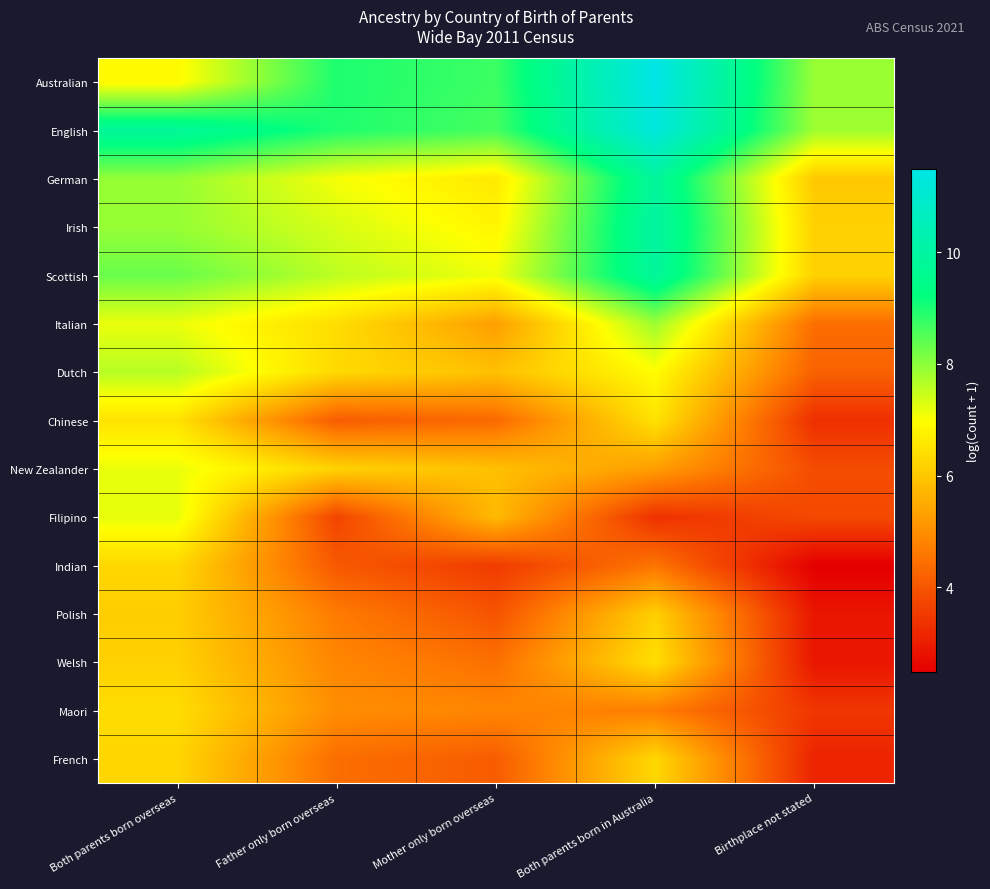

Reading right to left, list all the values displayed in this chart.

Australian: Birthplace not stated=7.9	Both parents born in Australia=11.5	Mother only born overseas=8.7	Father only born overseas=9.0	Both parents born overseas=6.9
English: Birthplace not stated=7.8	Both parents born in Australia=11.3	Mother only born overseas=8.6	Father only born overseas=9.0	Both parents born overseas=9.8
German: Birthplace not stated=6.0	Both parents born in Australia=9.9	Mother only born overseas=6.6	Father only born overseas=7.1	Both parents born overseas=7.9
Irish: Birthplace not stated=6.2	Both parents born in Australia=10.0	Mother only born overseas=6.8	Father only born overseas=7.3	Both parents born overseas=7.9
Scottish: Birthplace not stated=6.2	Both parents born in Australia=9.9	Mother only born overseas=7.1	Father only born overseas=7.6	Both parents born overseas=8.3
Italian: Birthplace not stated=4.4	Both parents born in Australia=7.9	Mother only born overseas=5.3	Father only born overseas=6.4	Both parents born overseas=7.2
Dutch: Birthplace not stated=4.2	Both parents born in Australia=7.0	Mother only born overseas=5.9	Father only born overseas=6.3	Both parents born overseas=7.6
Chinese: Birthplace not stated=3.3	Both parents born in Australia=6.5	Mother only born overseas=4.4	Father only born overseas=4.1	Both parents born overseas=6.5
New Zealander: Birthplace not stated=3.9	Both parents born in Australia=5.3	Mother only born overseas=5.9	Father only born overseas=6.2	Both parents born overseas=7.2
Filipino: Birthplace not stated=3.8	Both parents born in Australia=3.4	Mother only born overseas=5.8	Father only born overseas=3.7	Both parents born overseas=7.2
Indian: Birthplace not stated=2.5	Both parents born in Australia=4.6	Mother only born overseas=3.6	Father only born overseas=4.1	Both parents born overseas=6.3
Polish: Birthplace not stated=2.9	Both parents born in Australia=6.2	Mother only born overseas=4.0	Father only born overseas=4.7	Both parents born overseas=6.1
Welsh: Birthplace not stated=2.9	Both parents born in Australia=6.4	Mother only born overseas=4.5	Father only born overseas=4.9	Both parents born overseas=6.2
Maori: Birthplace not stated=3.5	Both parents born in Australia=4.7	Mother only born overseas=4.9	Father only born overseas=5.0	Both parents born overseas=6.4
French: Birthplace not stated=3.1	Both parents born in Australia=6.3	Mother only born overseas=4.1	Father only born overseas=4.4	Both parents born overseas=6.3